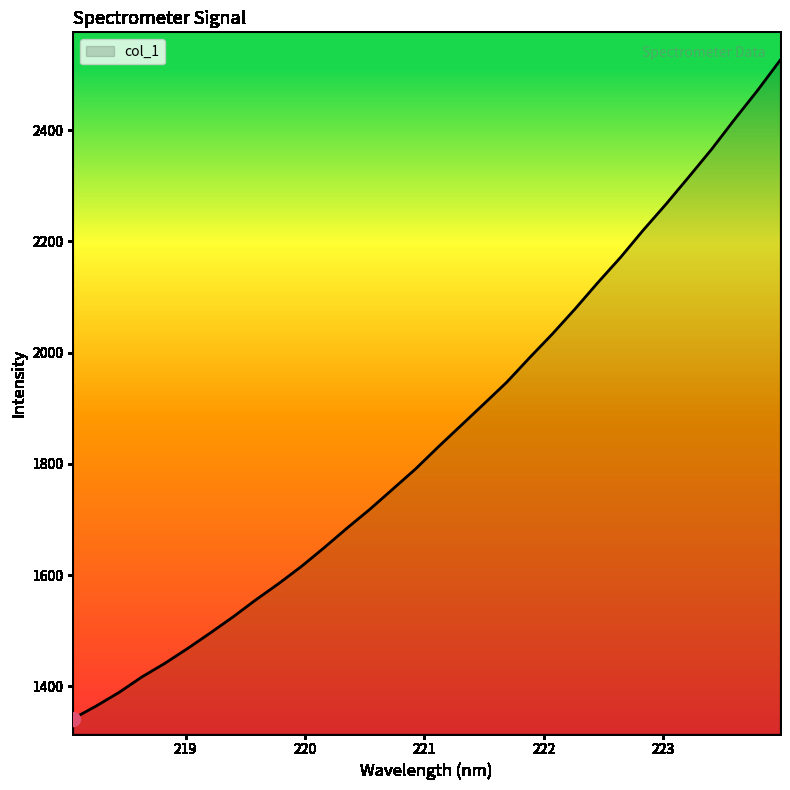

What is the minimum value shown in the chart?

1341.9